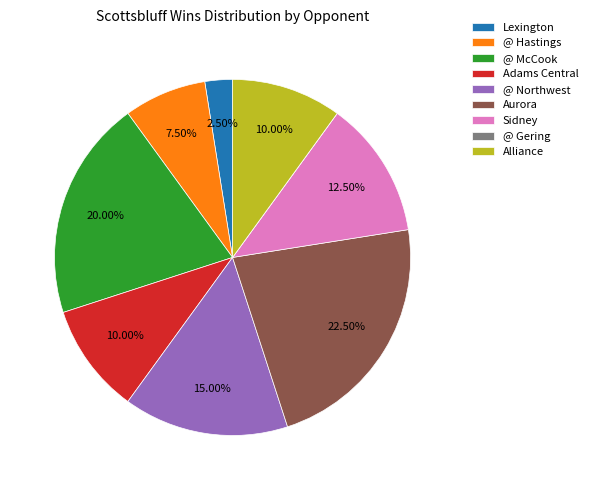

What is the ratio of the value at @ McCook to the value at Alliance?

2.0